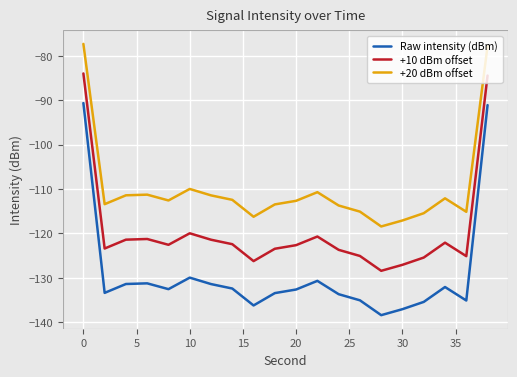

What is the maximum value shown in the chart?

-77.3